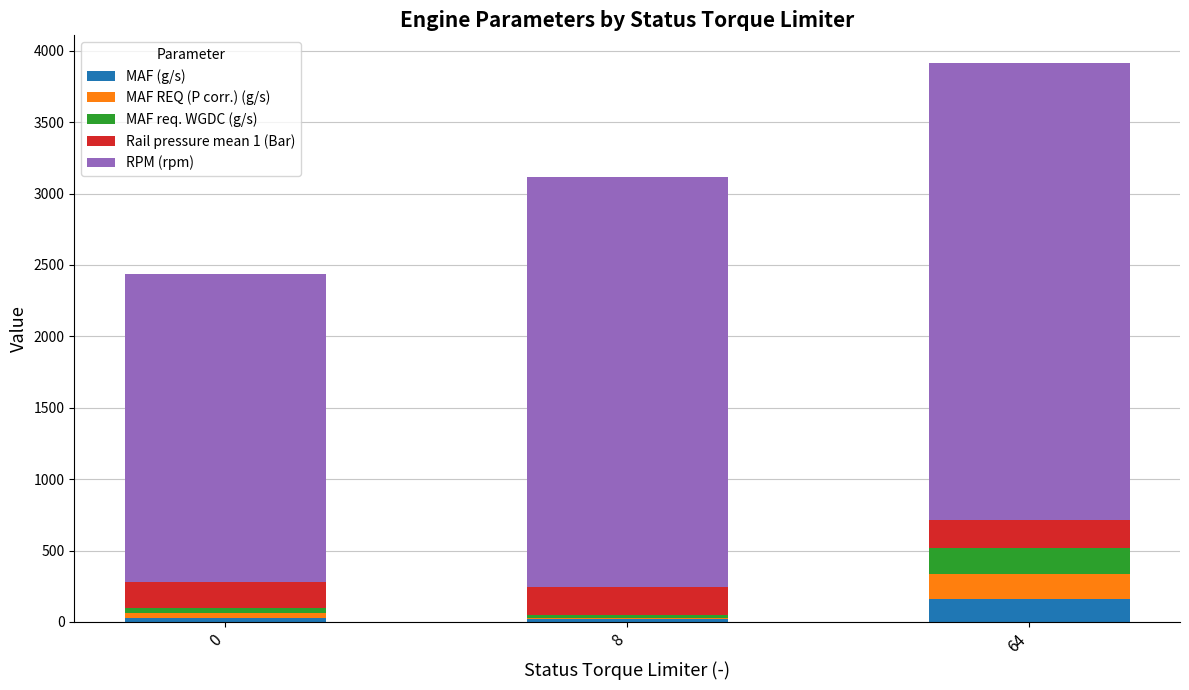

What is the difference between the maximum and minimum values in the MAF (g/s) series?

144.6